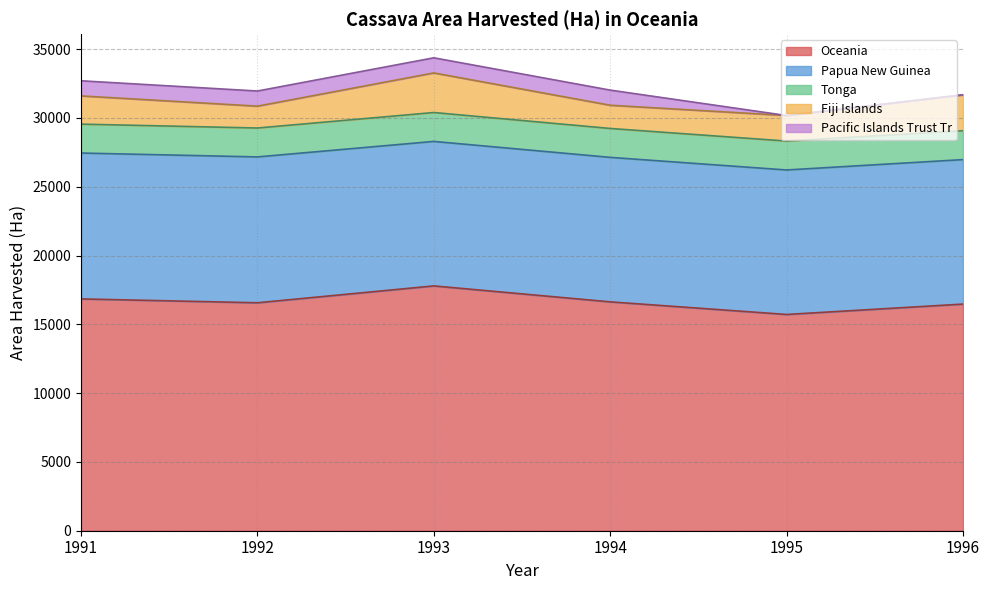

Which series has the largest total across all categories?

Oceania